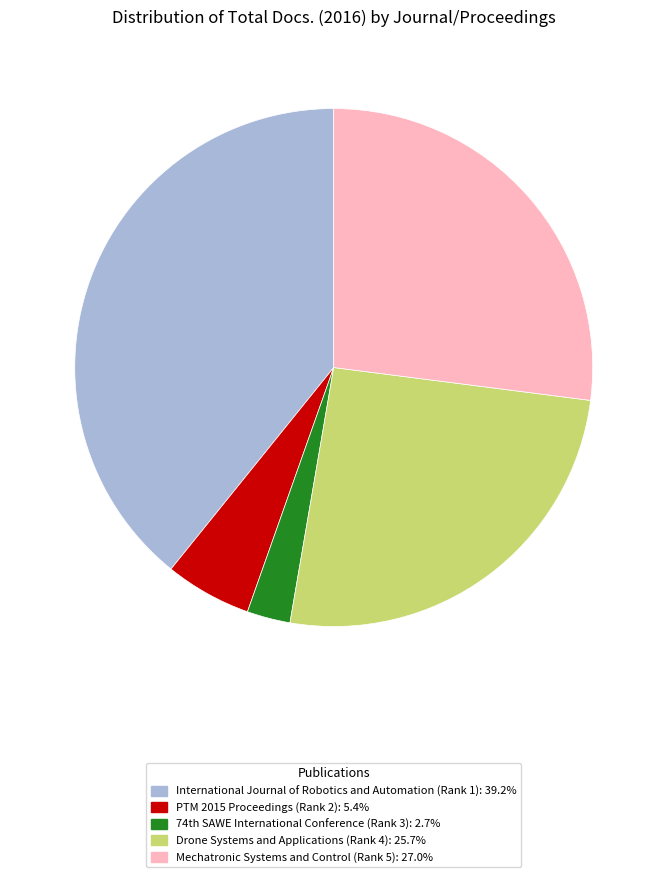

Approximately how many times larger is the value at PTM 2015 Proceedings (Rank 2) compared to International Journal of Robotics and Automation (Rank 1)?

0.1